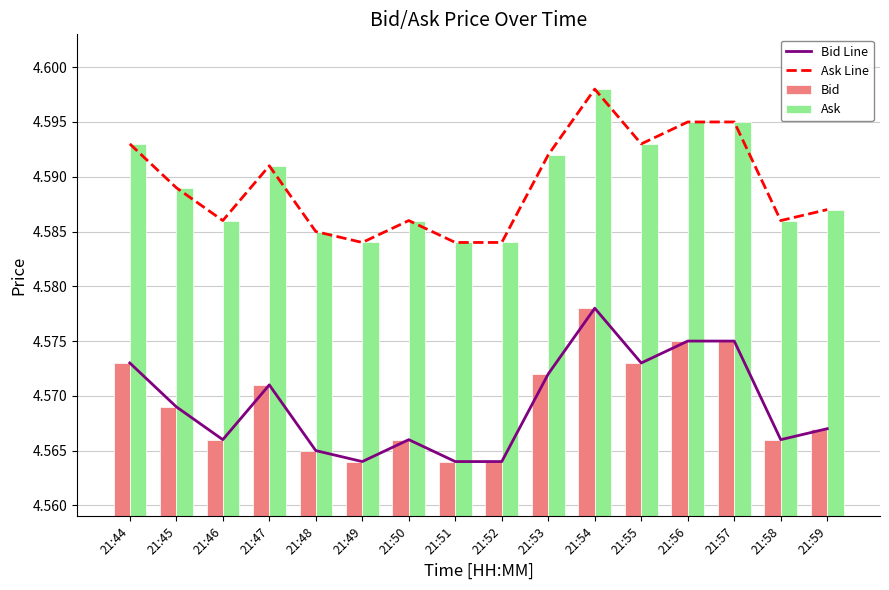

The value of Bid Line at 21:52 is 4.6. True or false?

True